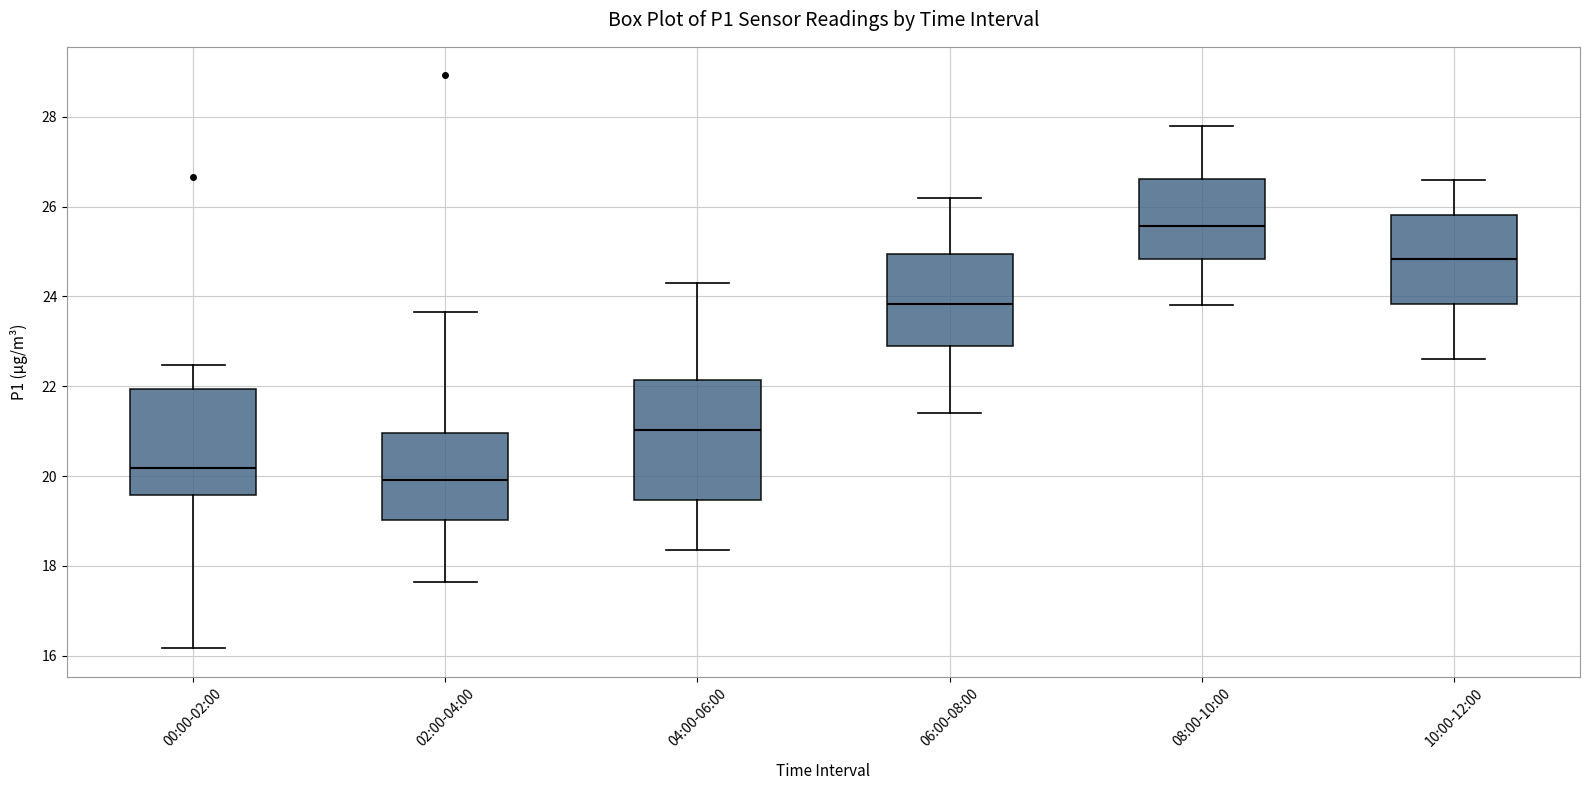

Reading left to right, transcribe this box plot: for each box, give where its median line is, the range the box spans, and where its two whiskers end, as read against the y-axis. The values are not printed on the chart, so give them approximately, as read against the axis.

00:00-02:00: median 20.2, box 19.6 to 22.0, whiskers 16.2 to 22.4
02:00-04:00: median 20.0, box 19.0 to 21.0, whiskers 17.6 to 23.6
04:00-06:00: median 21.0, box 19.4 to 22.2, whiskers 18.4 to 24.4
06:00-08:00: median 23.8, box 23.0 to 25.0, whiskers 21.4 to 26.2
08:00-10:00: median 25.6, box 24.8 to 26.6, whiskers 23.8 to 27.8
10:00-12:00: median 24.8, box 23.8 to 25.8, whiskers 22.6 to 26.6